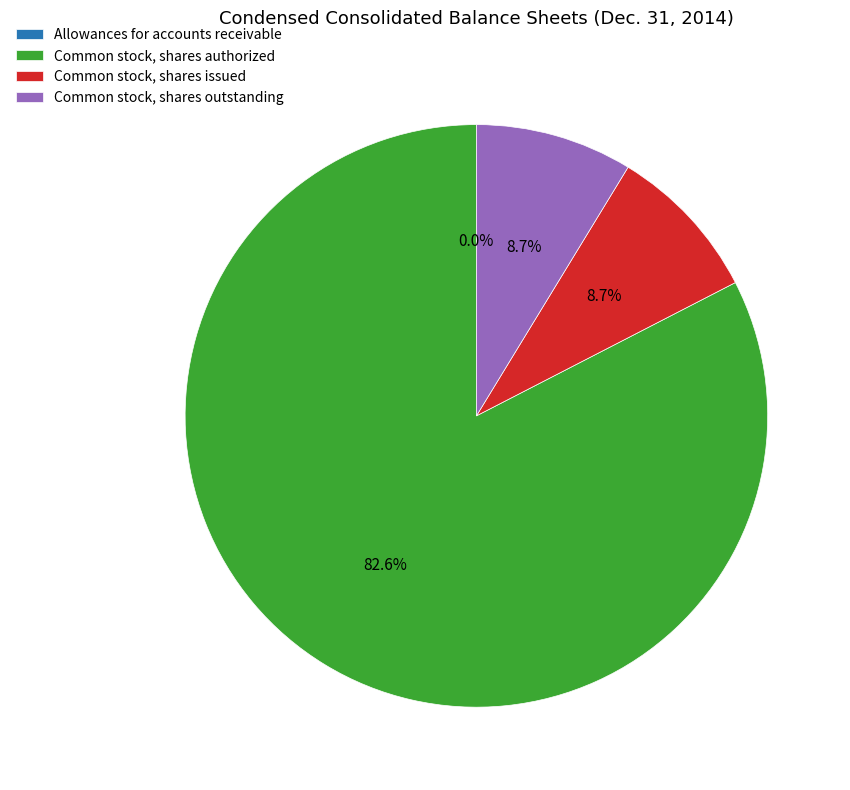

To the nearest percent, what is the difference between the largest and smallest slice percentages?

83%